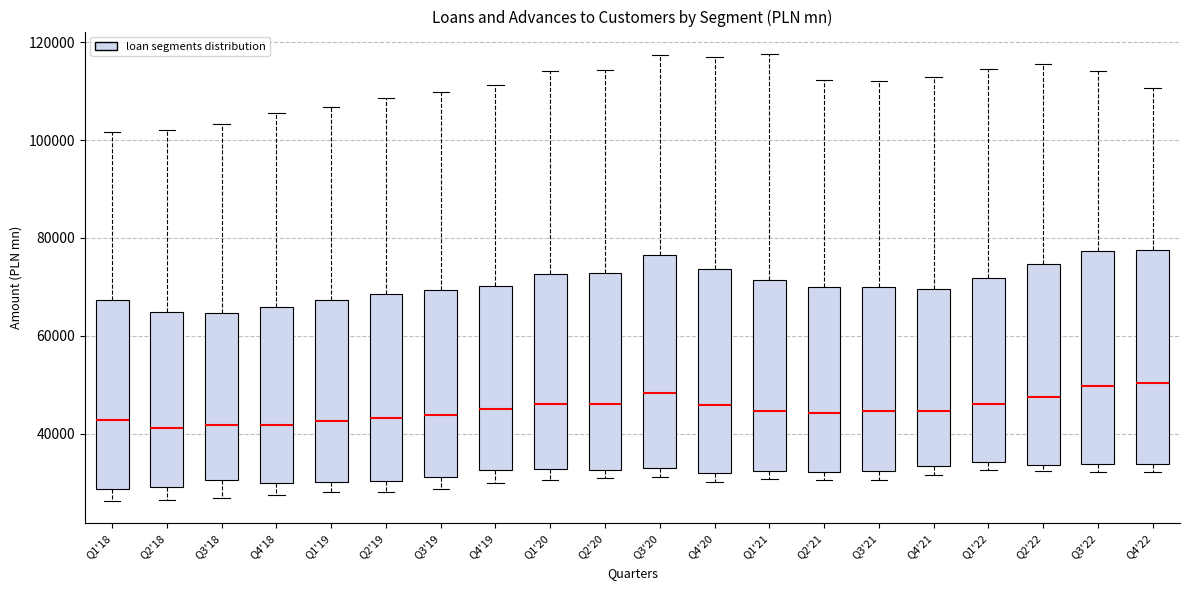

Reading left to right, read every box against the y-axis: the position of its median line, the range the box covers, and the ends of its whiskers. The values are not printed on the chart, so give them approximately, as read against the axis.

Q1'18: median 42000, box 28000 to 68000, whiskers 26000 to 102000
Q2'18: median 42000, box 30000 to 64000, whiskers 26000 to 102000
Q3'18: median 42000, box 30000 to 64000, whiskers 26000 to 104000
Q4'18: median 42000, box 30000 to 66000, whiskers 28000 to 106000
Q1'19: median 42000, box 30000 to 68000, whiskers 28000 to 106000
Q2'19: median 44000, box 30000 to 68000, whiskers 28000 to 108000
Q3'19: median 44000, box 32000 to 70000, whiskers 28000 to 110000
Q4'19: median 46000, box 32000 to 70000, whiskers 30000 to 112000
Q1'20: median 46000, box 32000 to 72000, whiskers 30000 to 114000
Q2'20: median 46000, box 32000 to 72000, whiskers 30000 to 114000
Q3'20: median 48000, box 34000 to 76000, whiskers 32000 to 118000
Q4'20: median 46000, box 32000 to 74000, whiskers 30000 to 118000
Q1'21: median 44000, box 32000 to 72000, whiskers 30000 to 118000
Q2'21: median 44000, box 32000 to 70000, whiskers 30000 to 112000
Q3'21: median 44000, box 32000 to 70000, whiskers 30000 to 112000
Q4'21: median 44000, box 34000 to 70000, whiskers 32000 to 112000
Q1'22: median 46000, box 34000 to 72000, whiskers 32000 to 114000
Q2'22: median 48000, box 34000 to 74000, whiskers 32000 to 116000
Q3'22: median 50000, box 34000 to 78000, whiskers 32000 to 114000
Q4'22: median 50000, box 34000 to 78000, whiskers 32000 to 110000